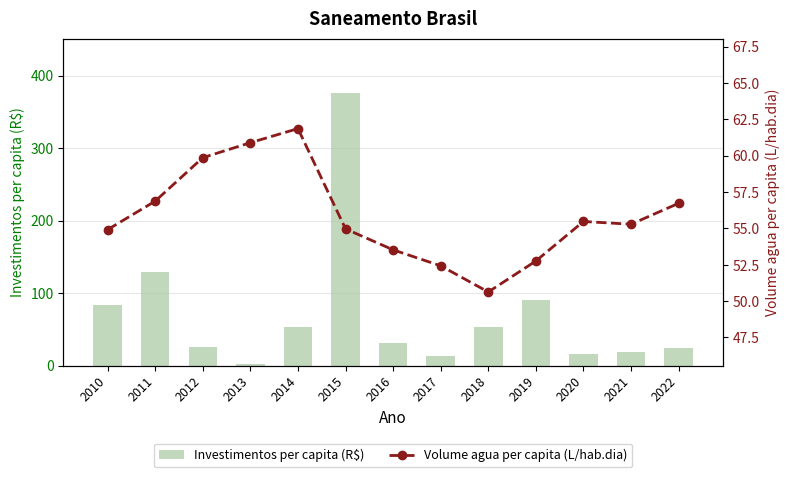

Which category has the highest value in the Volume agua per capita (L/hab.dia) series?

2014